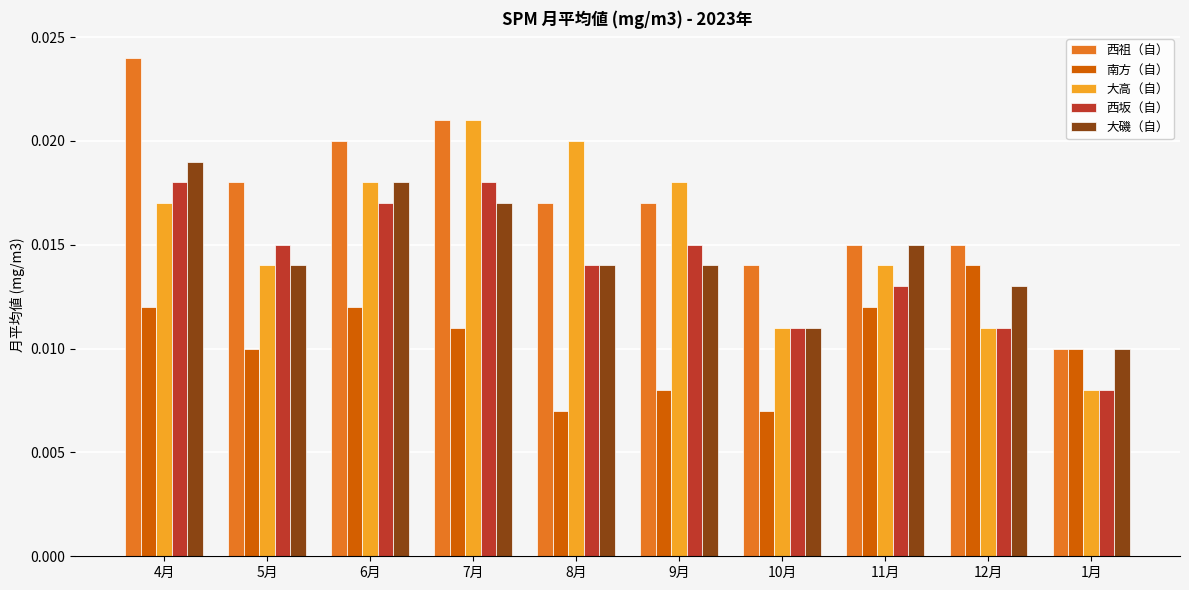

At which label is 大磯（自） closest to 0?

1月